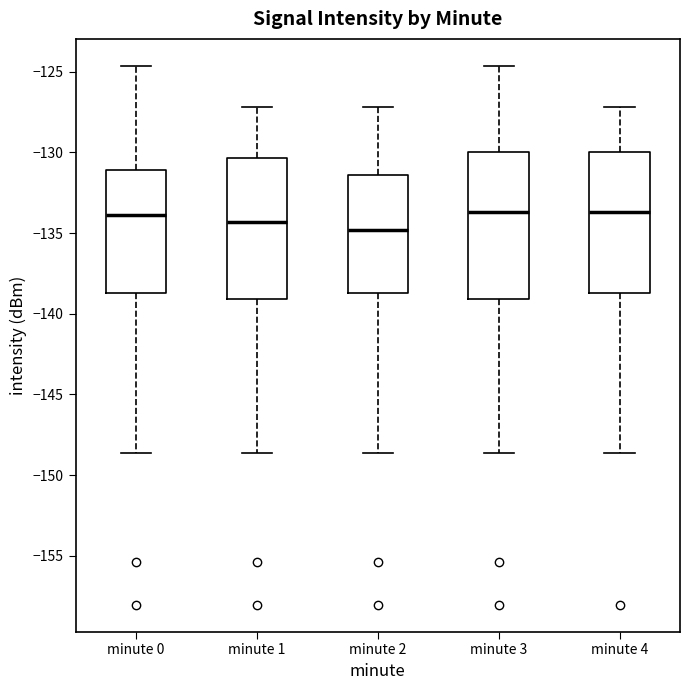

Reading left to right, read every box against the y-axis: the position of its median line, the range the box covers, and the ends of its whiskers. The values are not printed on the chart, so give them approximately, as read against the axis.

minute 0: median -134.0, box -138.5 to -131.0, whiskers -148.5 to -124.5
minute 1: median -134.5, box -139.0 to -130.5, whiskers -148.5 to -127.0
minute 2: median -135.0, box -138.5 to -131.5, whiskers -148.5 to -127.0
minute 3: median -133.5, box -139.0 to -130.0, whiskers -148.5 to -124.5
minute 4: median -133.5, box -138.5 to -130.0, whiskers -148.5 to -127.0